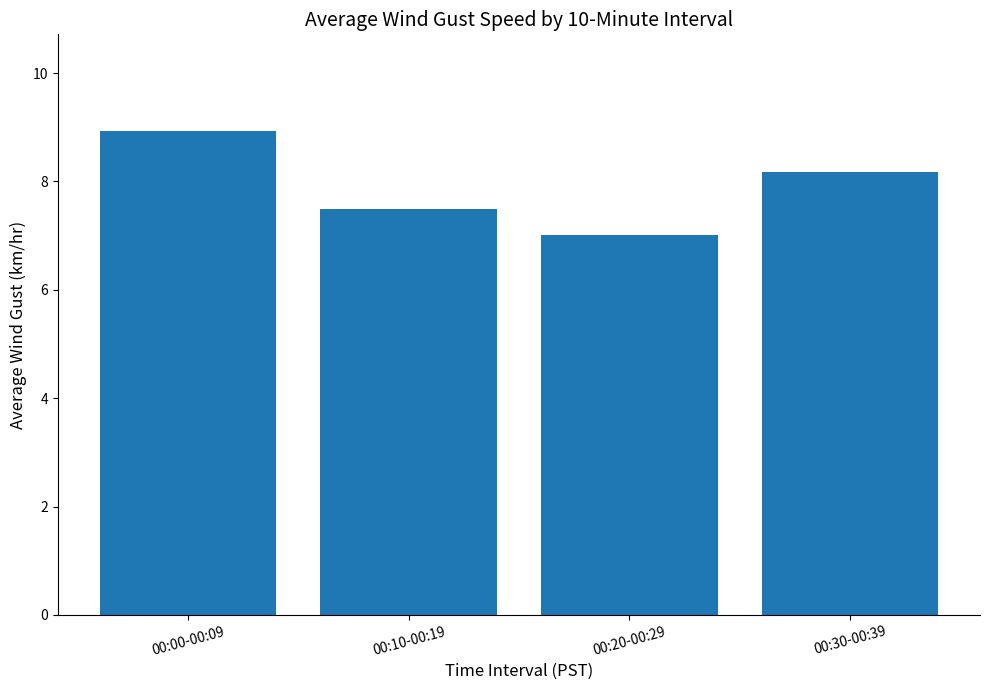

Rank the categories by value from lowest to highest.

00:20-00:29, 00:10-00:19, 00:30-00:39, 00:00-00:09